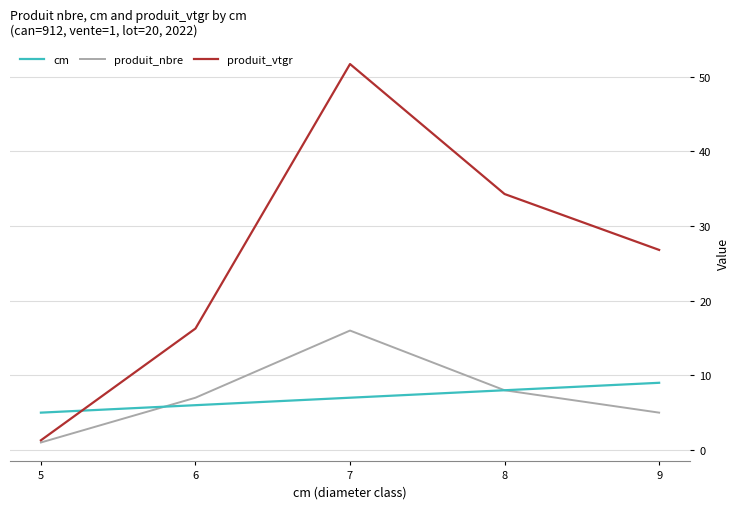

What is the difference between the highest and lowest values at 9?

21.8